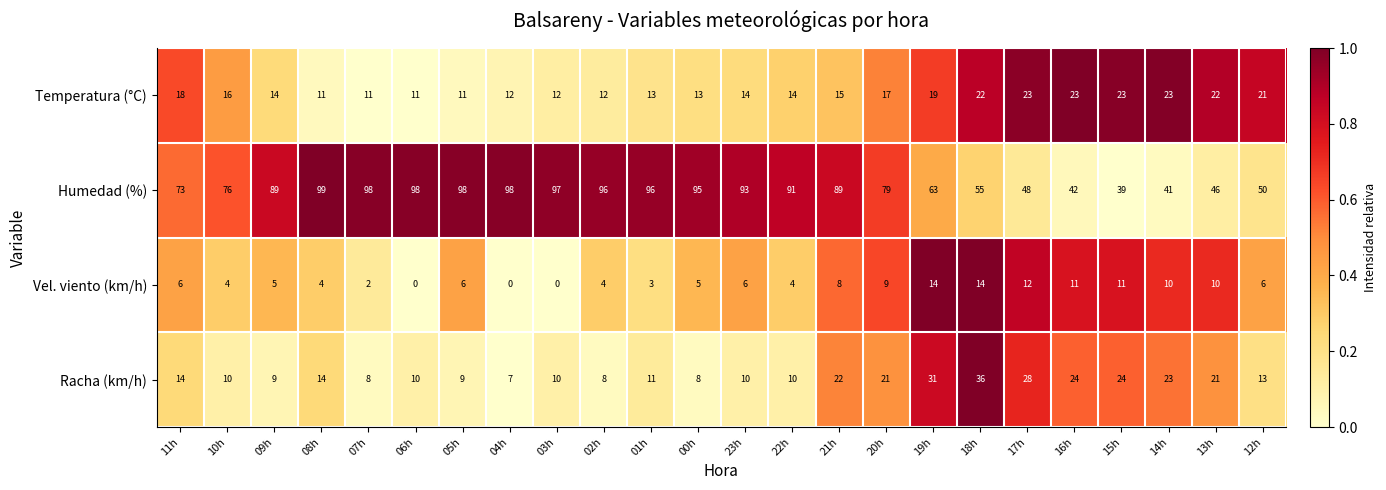

At how many categories does at least one series exceed 0?

24